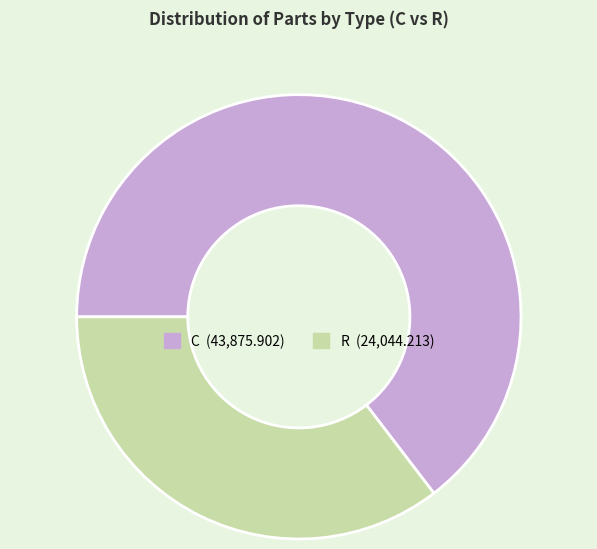

Approximately how many times larger is the value at R compared to C?

0.5